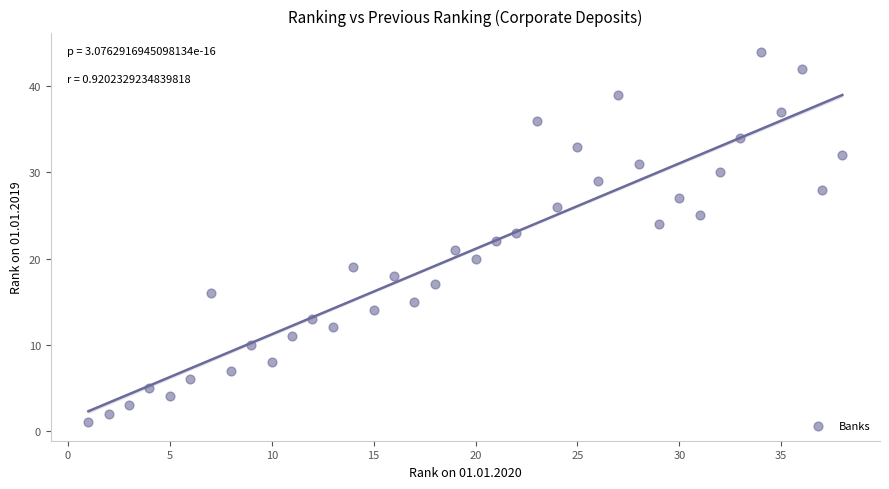

What is the range of X values (max minus min)?

37